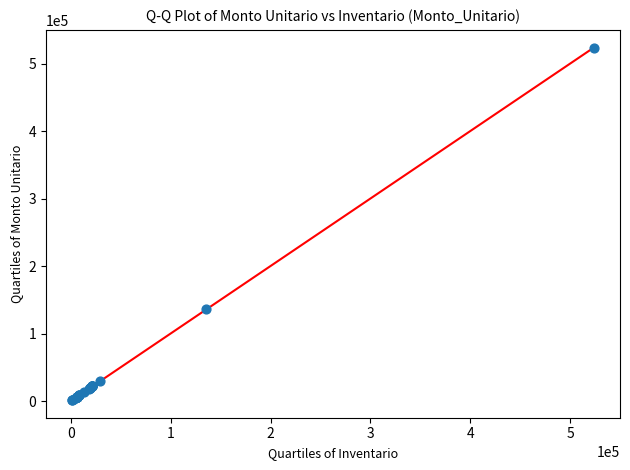

What Y value in the scatter plot is closest to 262586?

135747.7